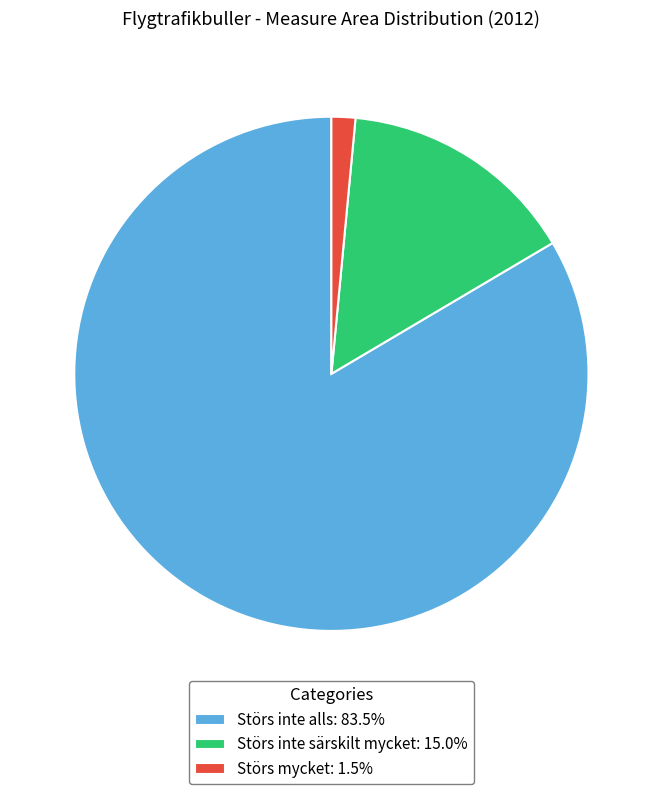

Is the sum of Störs inte alls: 83.5% and Störs inte särskilt mycket: 15.0% greater than half?

Yes